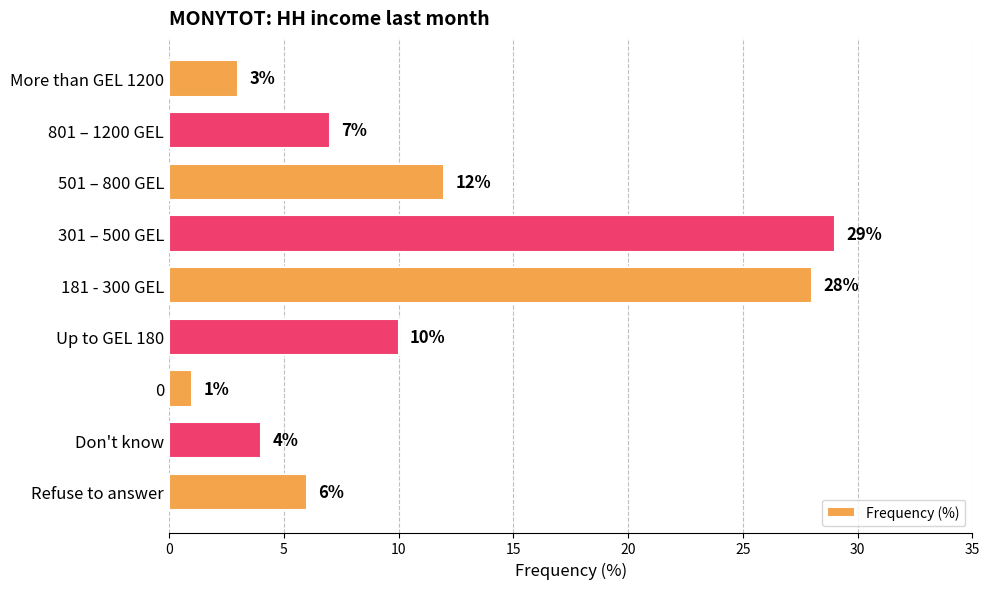

Rank the categories by value from lowest to highest.

0, More than GEL 1200, Don't know, Refuse to answer, 801 – 1200 GEL, Up to GEL 180, 501 – 800 GEL, 181 - 300 GEL, 301 – 500 GEL